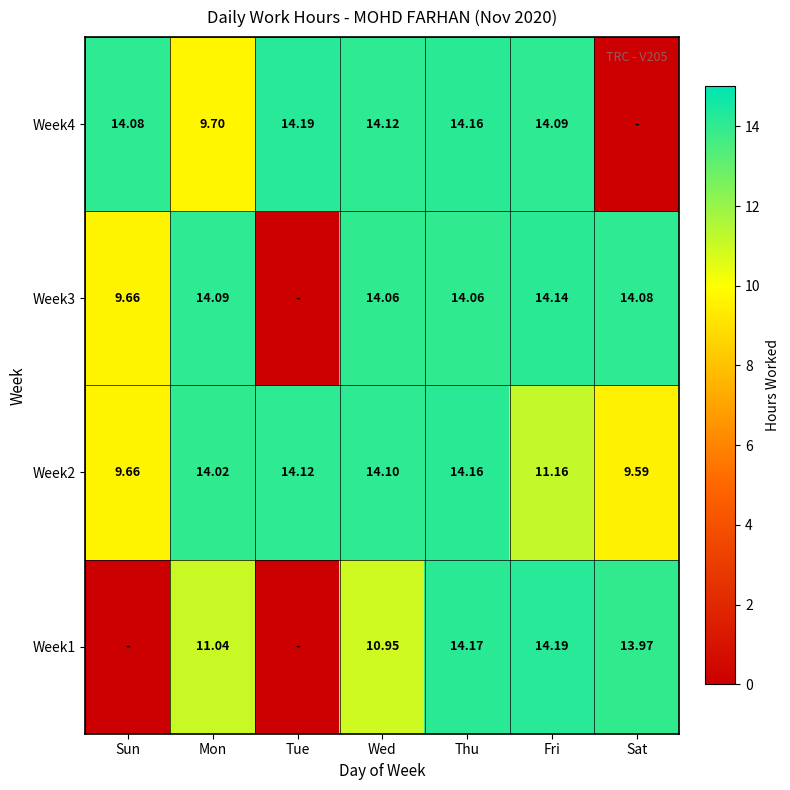

What is the total value across all series at Sun?

33.4